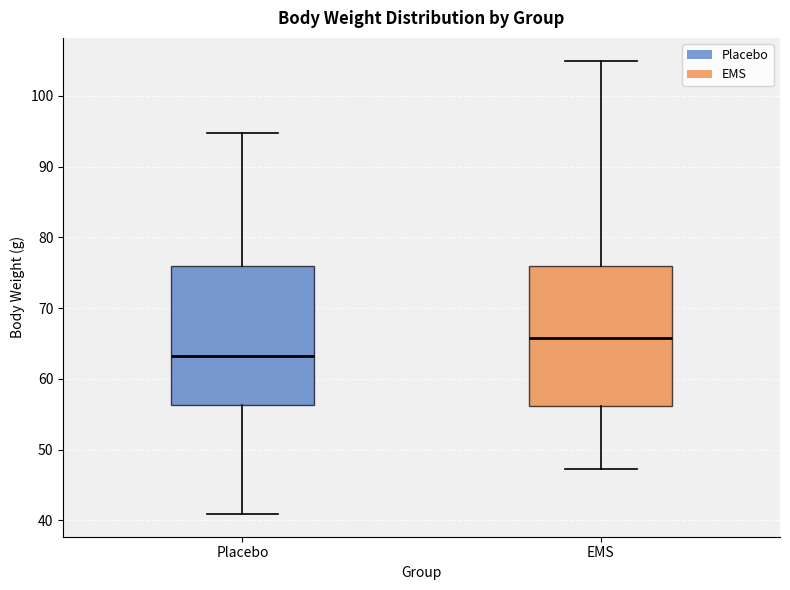

Where does the median line of the box for EMS sit on the y-axis? The values are not printed on the chart, so give them approximately, as read against the axis.

66